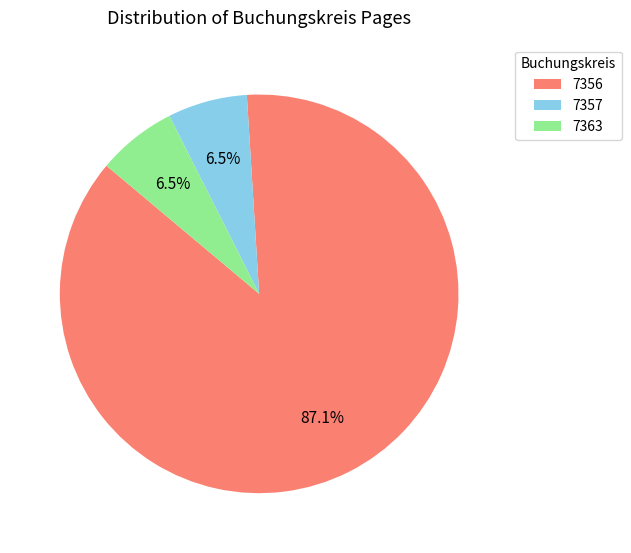

Which category has the biggest portion of the pie?

7356